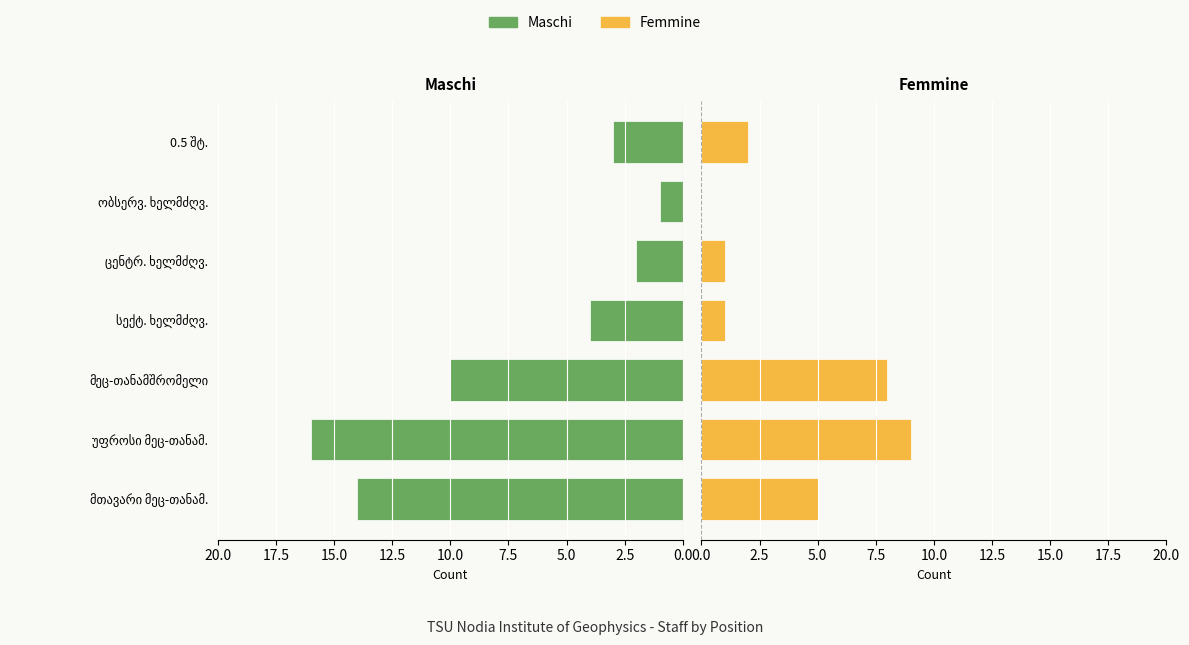

What is the approximate value of Maschi at ცენტრ. ხელმძღვ.?

2